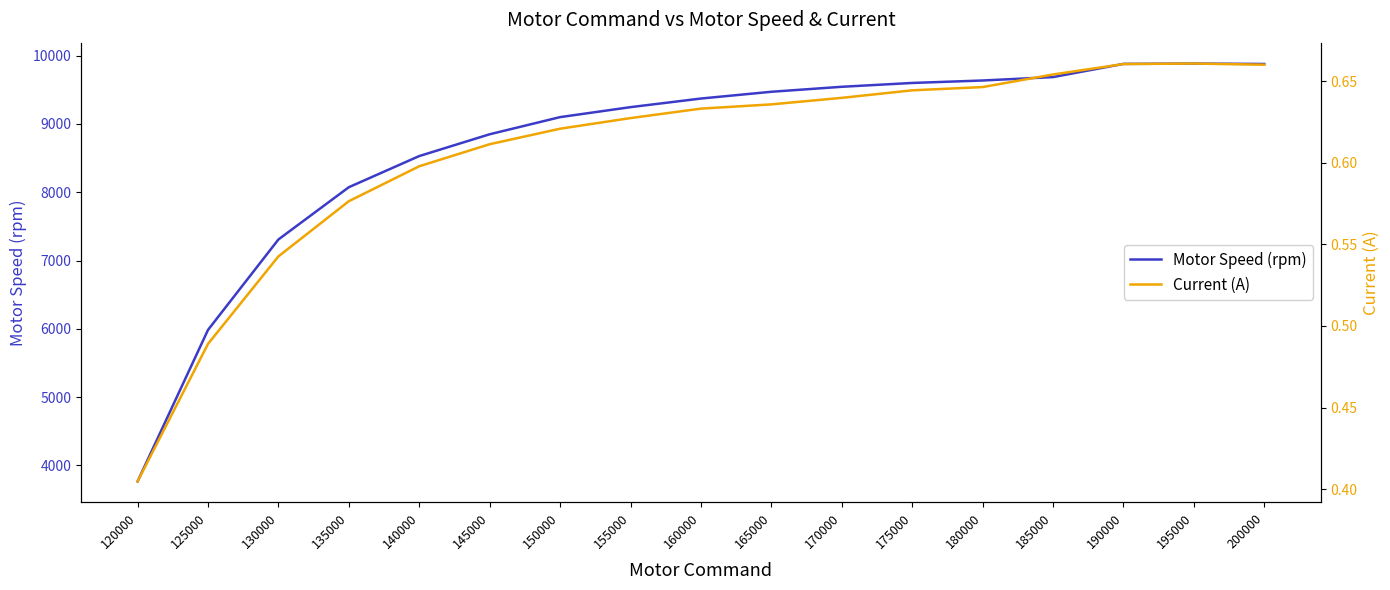

Reading left to right, list all the values displayed in this chart.

Motor Speed (rpm): 120000=3767.0	125000=5984.0	130000=7308.0	135000=8073.0	140000=8529.0	145000=8848.0	150000=9099.0	155000=9245.0	160000=9371.0	165000=9470.0	170000=9543.0	175000=9599.0	180000=9635.0	185000=9685.0	190000=9878.0	195000=9883.0	200000=9877.0
Current (A): 120000=0.4	125000=0.5	130000=0.5	135000=0.6	140000=0.6	145000=0.6	150000=0.6	155000=0.6	160000=0.6	165000=0.6	170000=0.6	175000=0.6	180000=0.6	185000=0.7	190000=0.7	195000=0.7	200000=0.7